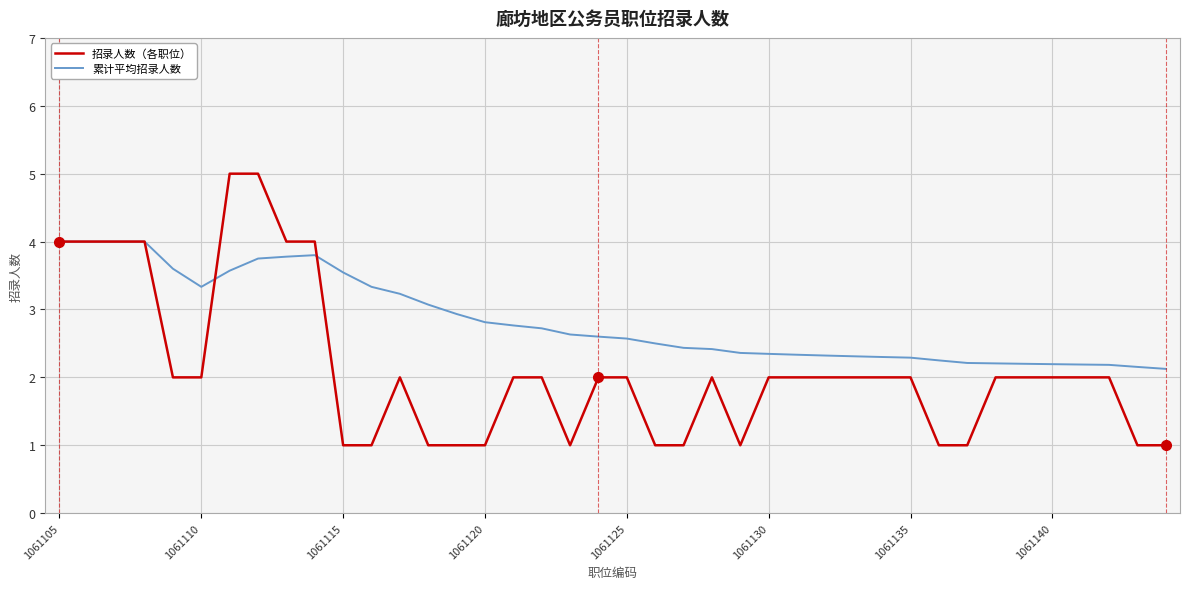

Which series has the widest spread of values?

招录人数（各职位）